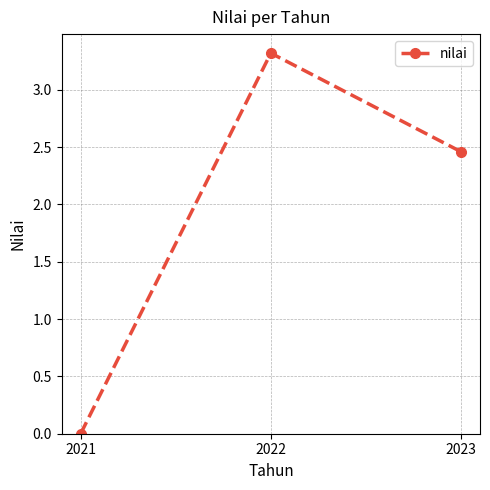

What is the sum of all values?

5.8